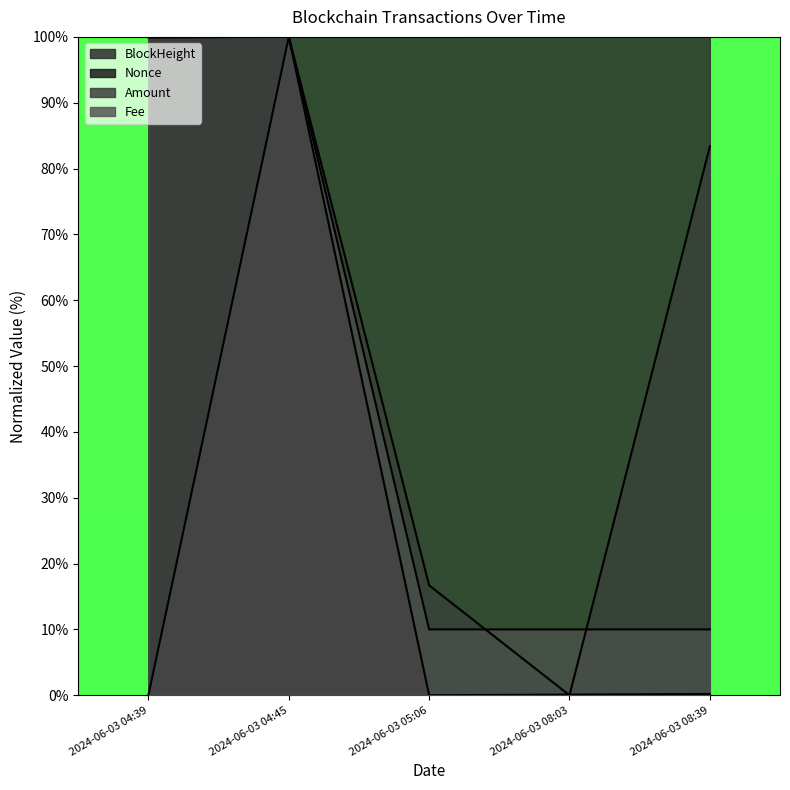

Is the value of Amount at 2024-06-03 08:39 greater than the value of Fee at 2024-06-03 04:45?

No